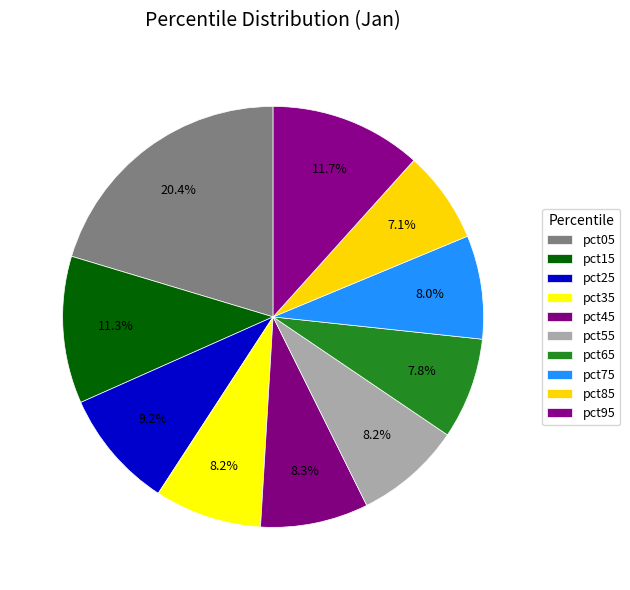

Count the number of slices in the pie.

10